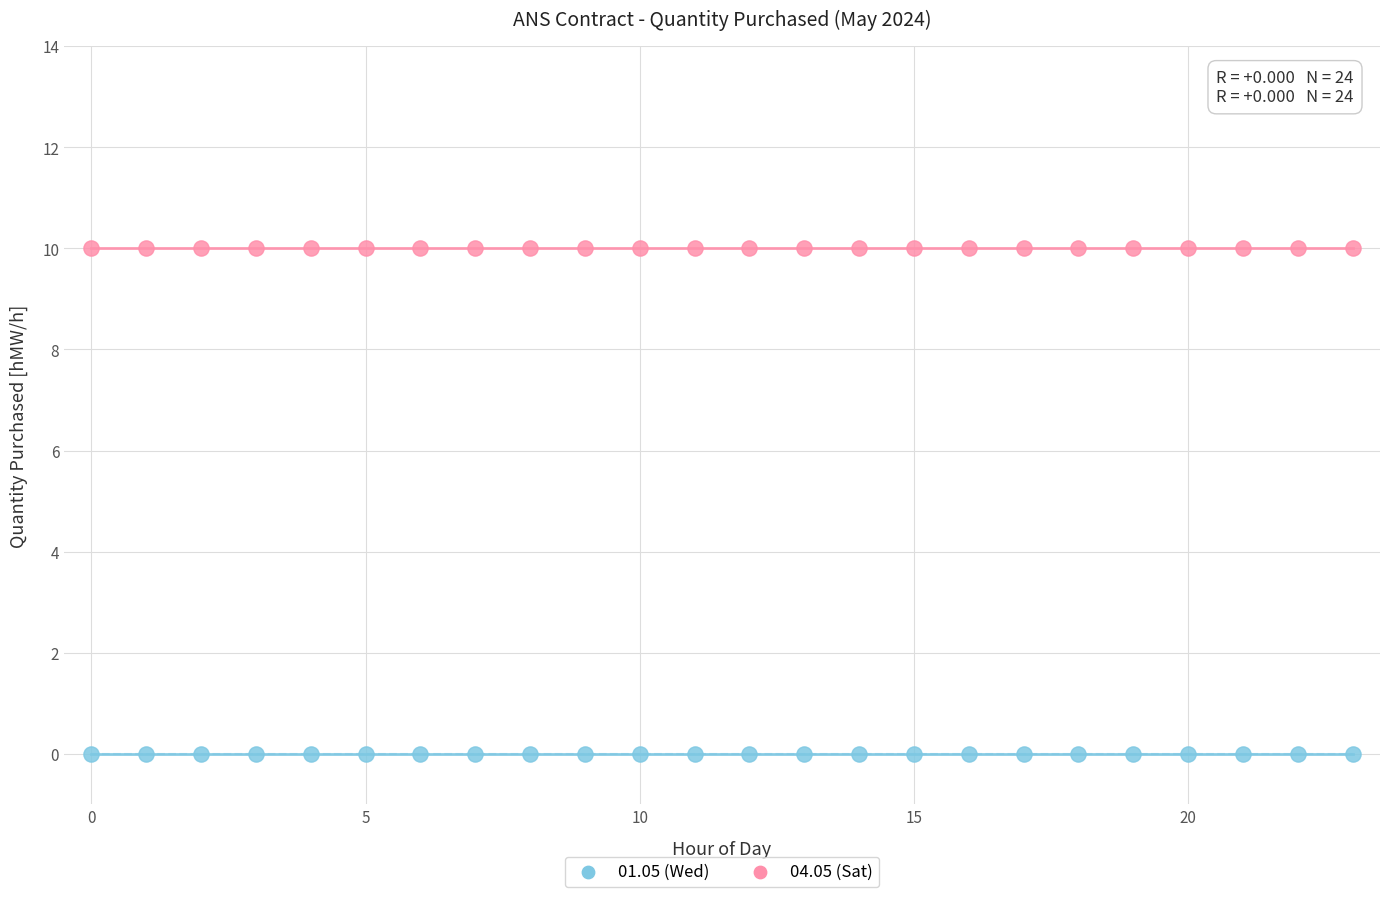

Which series reaches the minimum Y coordinate?

01.05 (Wed)